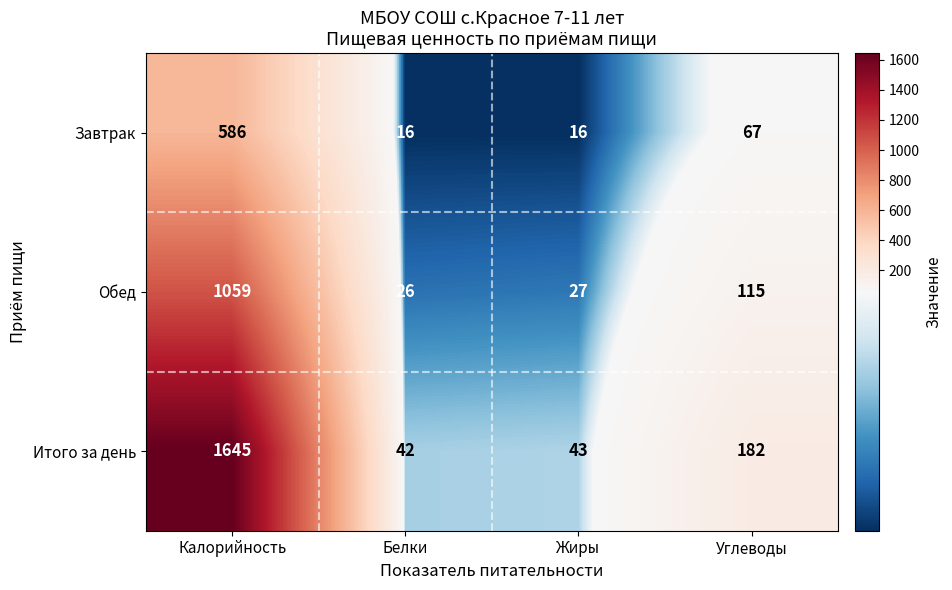

At which category does the chart reach its peak across all series?

Калорийность